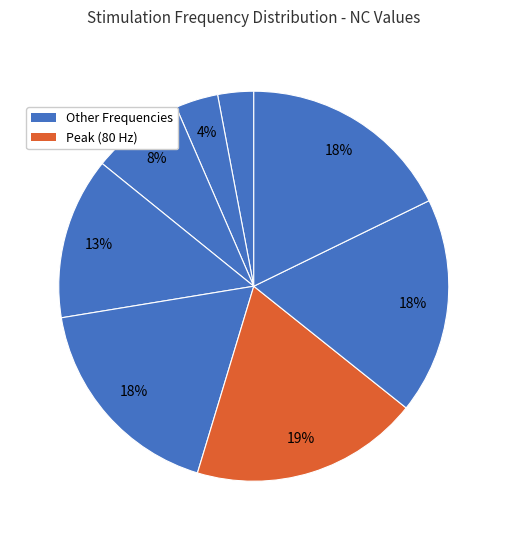

How many slices are in this pie chart?

8